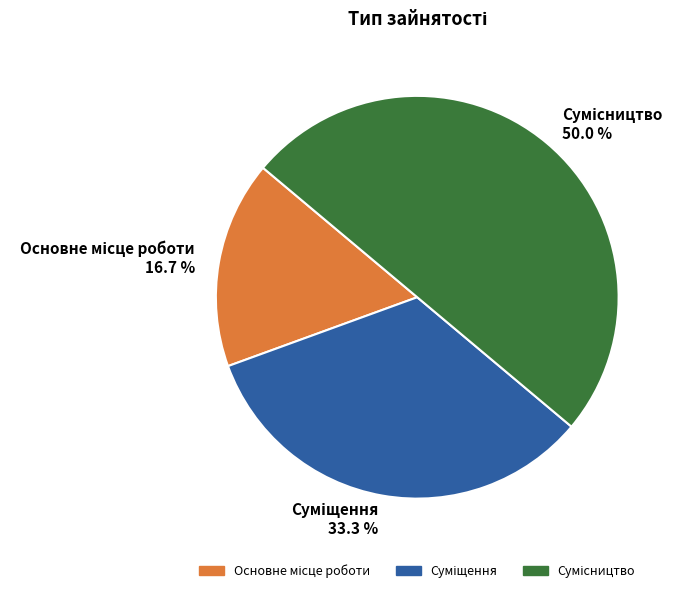

To the nearest percent, what is the difference between the largest and smallest slice percentages?

33%